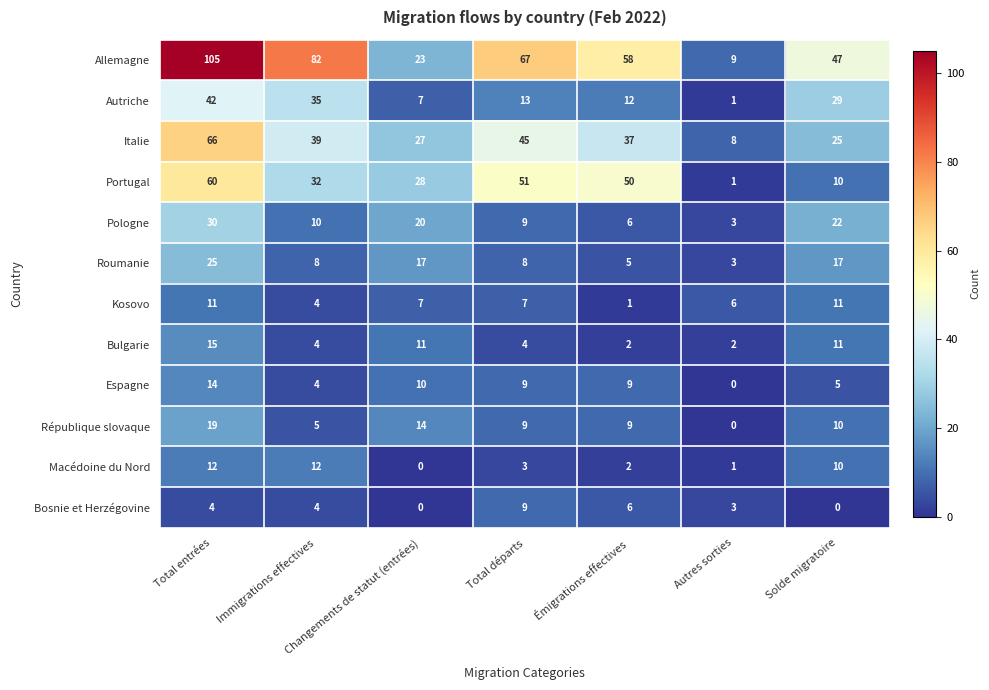

What is the sum of the Pologne values at Immigrations effectives and Émigrations effectives?

16